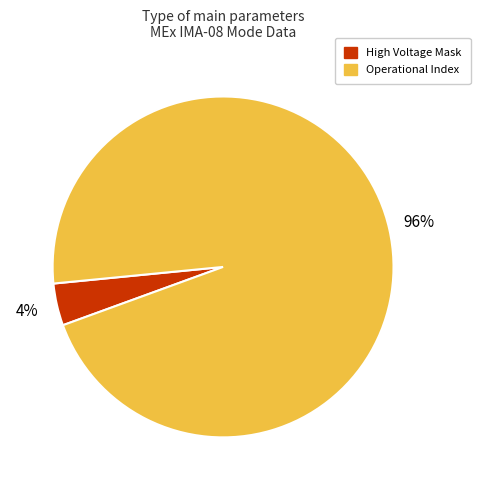

To the nearest percent, what is the combined percentage of Operational Index and High Voltage Mask?

100%